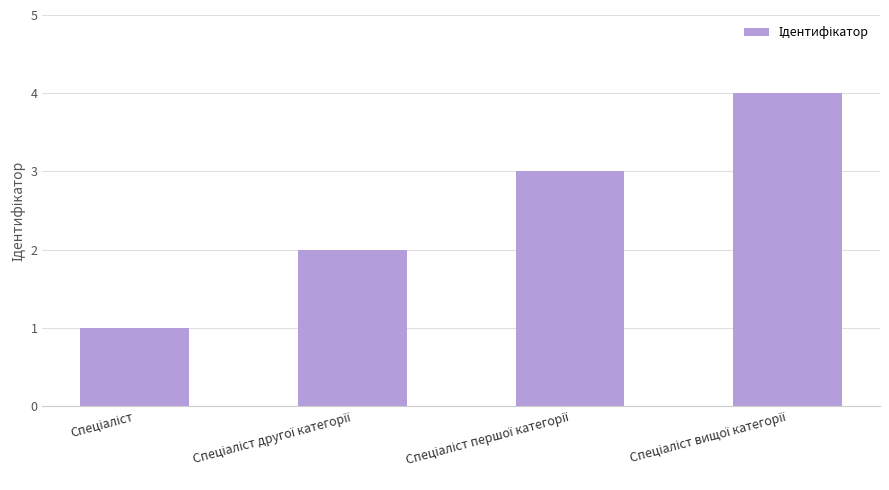

What is the sum of all values?

10